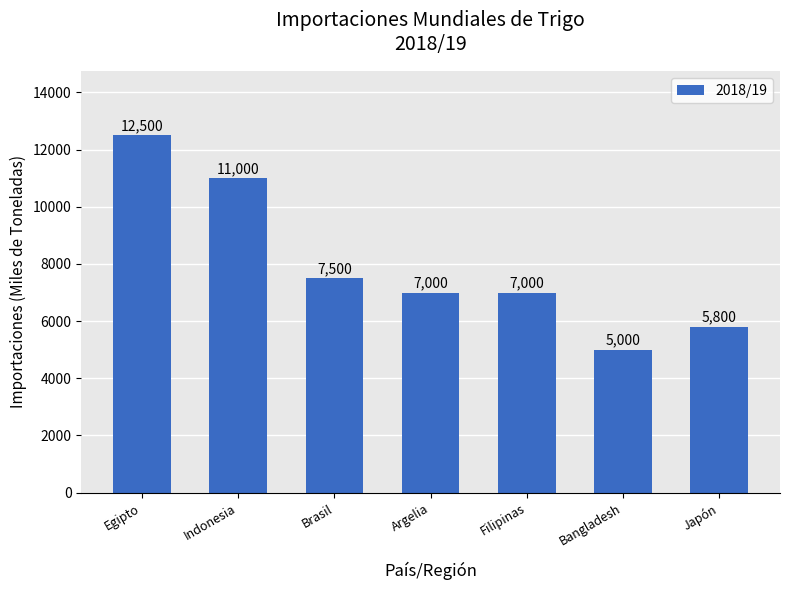

What is the difference between the maximum and minimum values?

7500